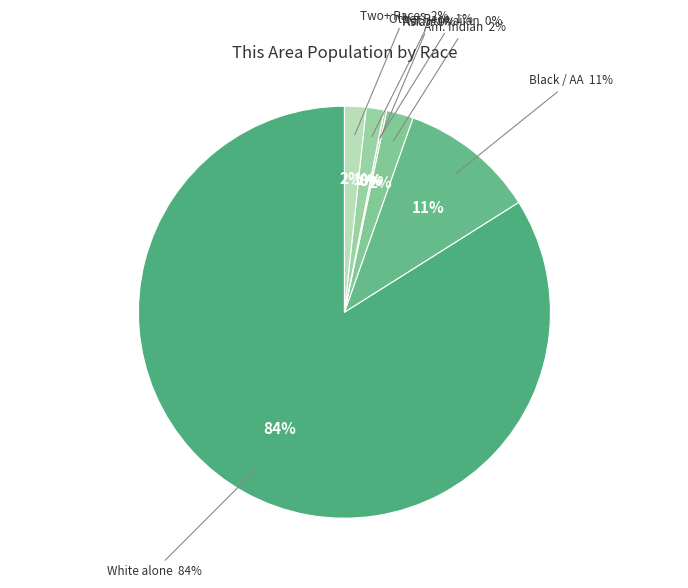

To the nearest percent, what portion does Black or African American alone represent?

11%